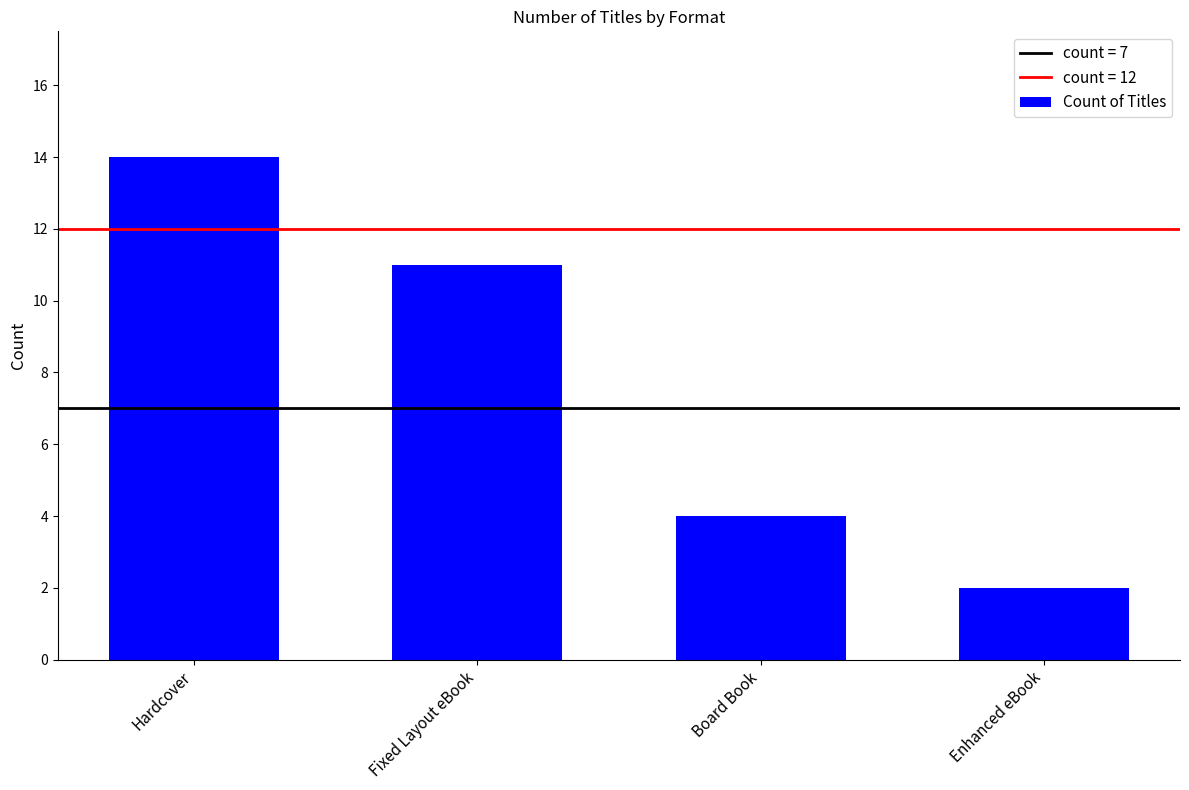

List the labels in order of value, smallest first.

Enhanced eBook, Board Book, Fixed Layout eBook, Hardcover